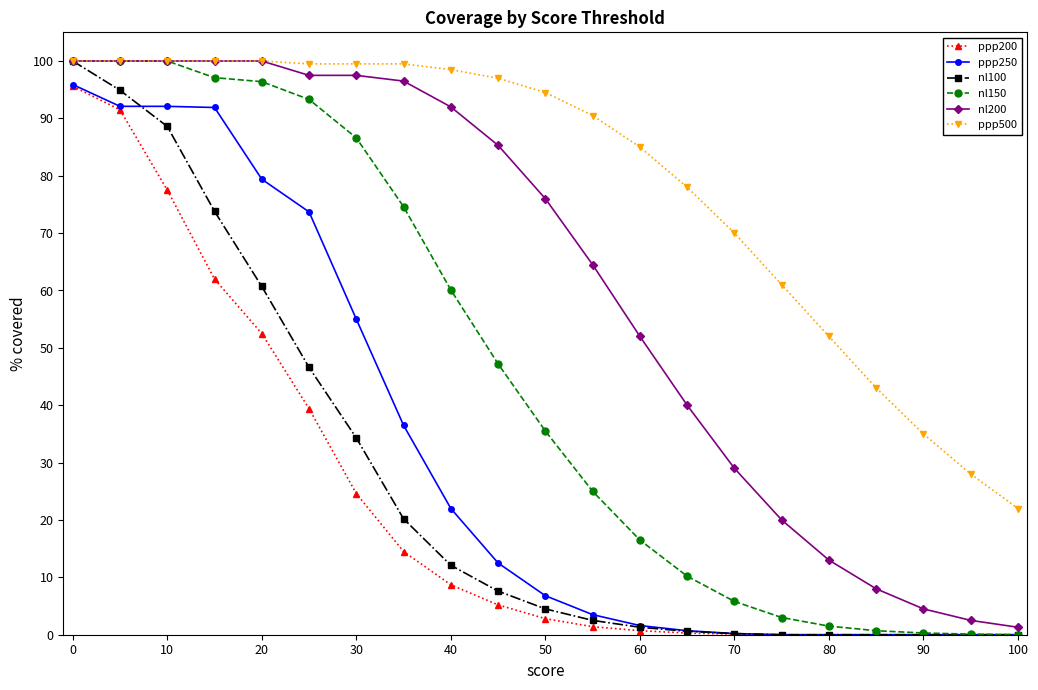

Which series has the largest total across all categories?

ppp500